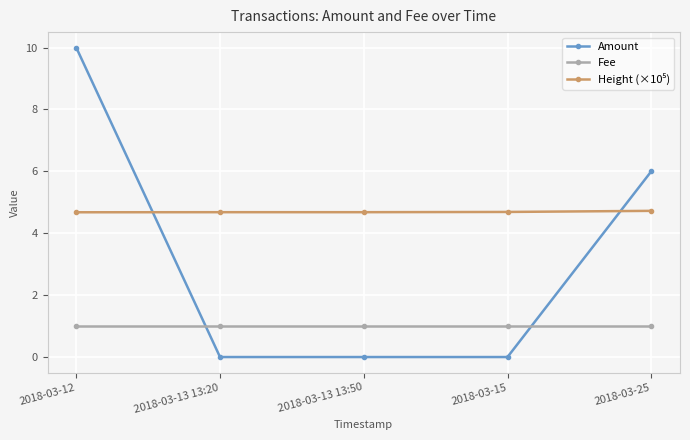

At which category is the sum across all series the highest?

2018-03-12